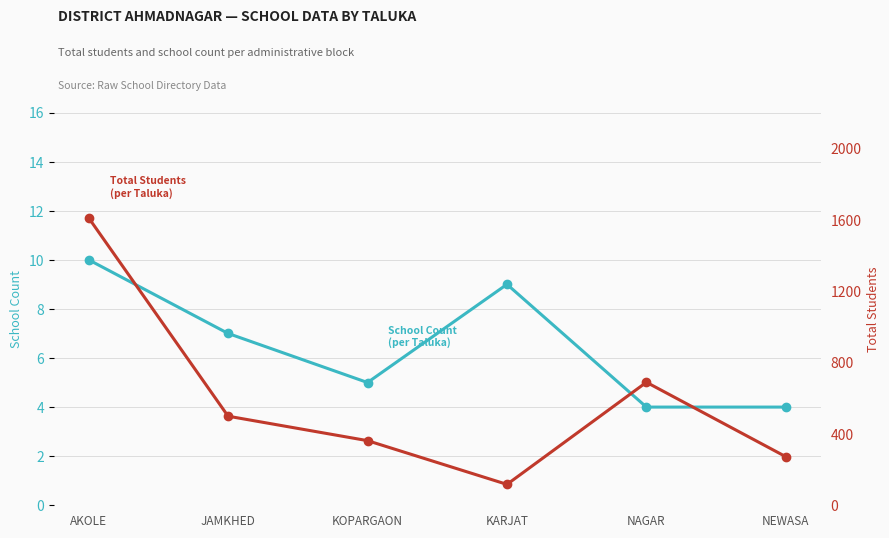

Is it true that Total Students
(per Taluka) equals 1235 at NAGAR?

False